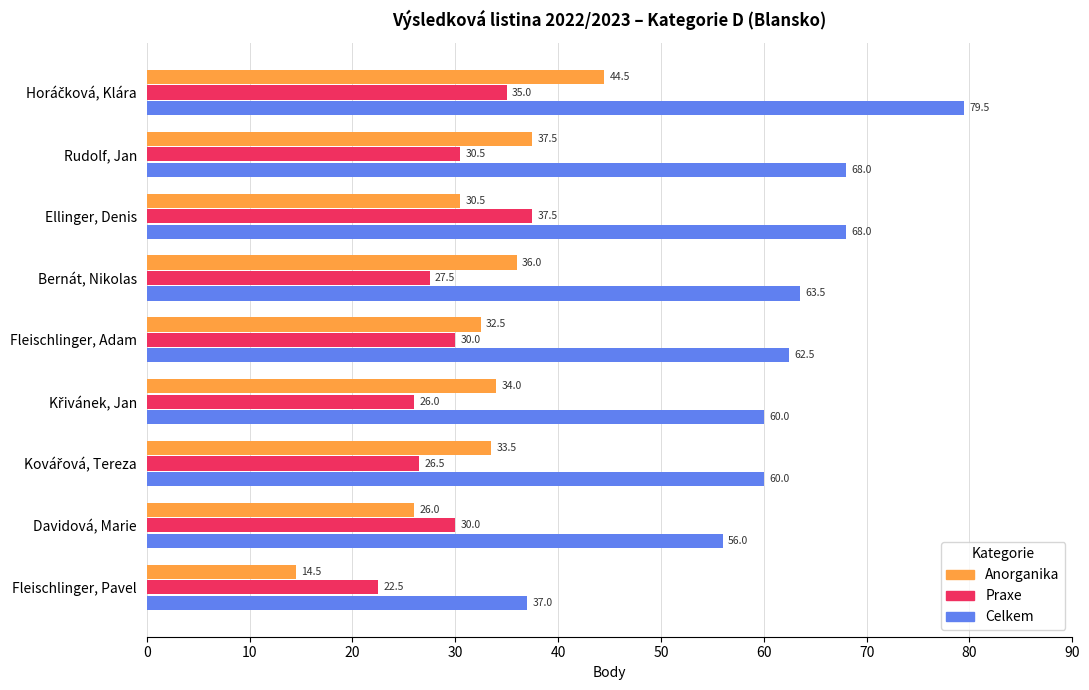

Which series has the largest range (max minus min)?

Celkem